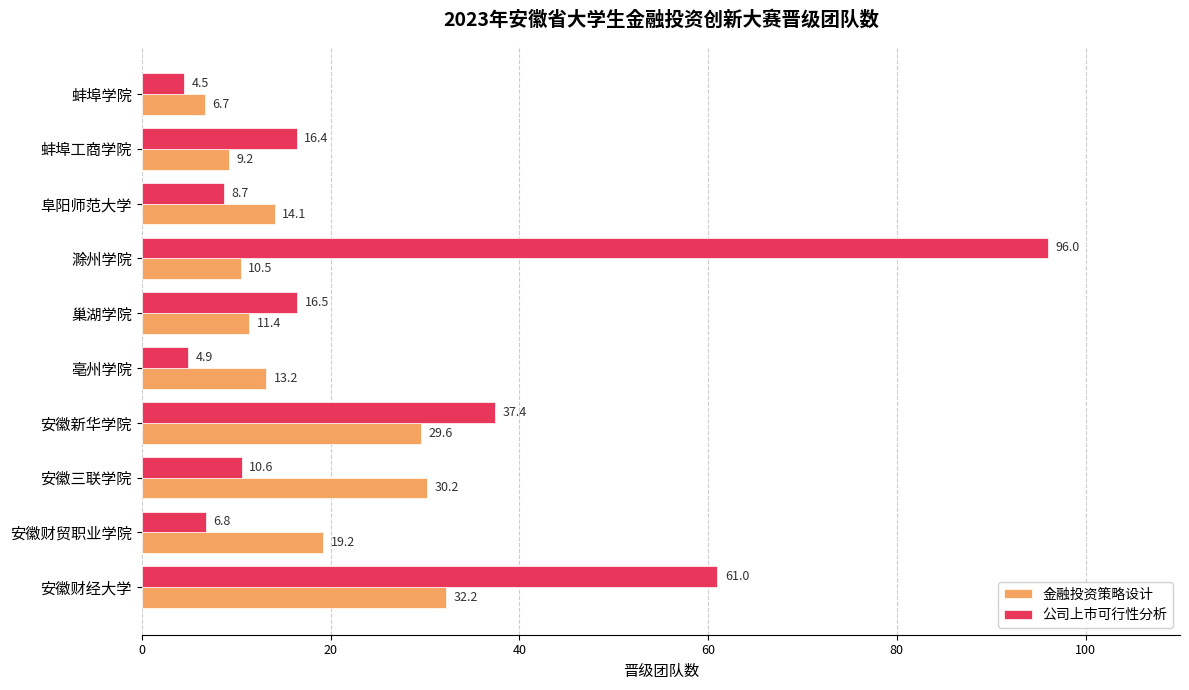

Which series has the widest spread of values?

公司上市可行性分析